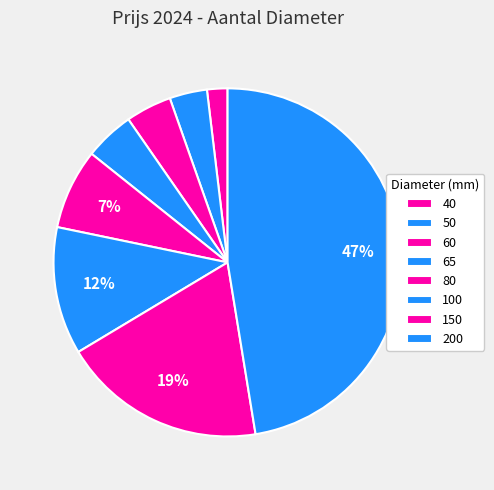

How many slices are in this pie chart?

8